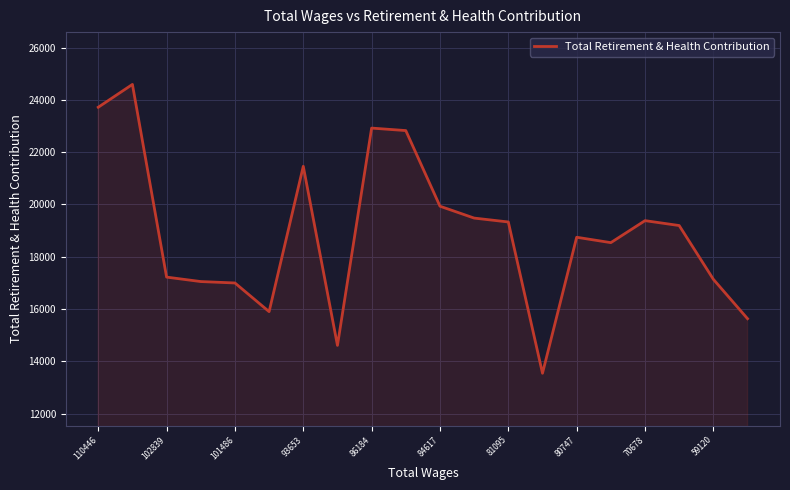

What is the maximum value shown in the chart?

24591